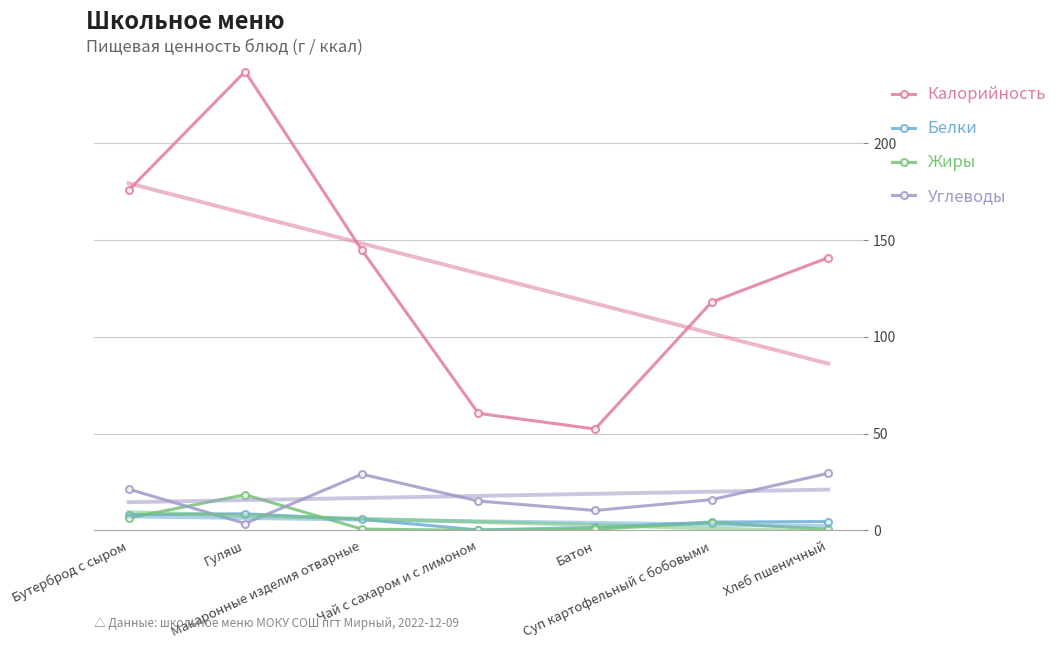

Rank the categories by Калорийность value from lowest to highest.

Батон, Чай с сахаром и с лимоном, Суп картофельный с бобовыми, Хлеб пшеничный, Макаронные изделия отварные, Бутерброд с сыром, Гуляш